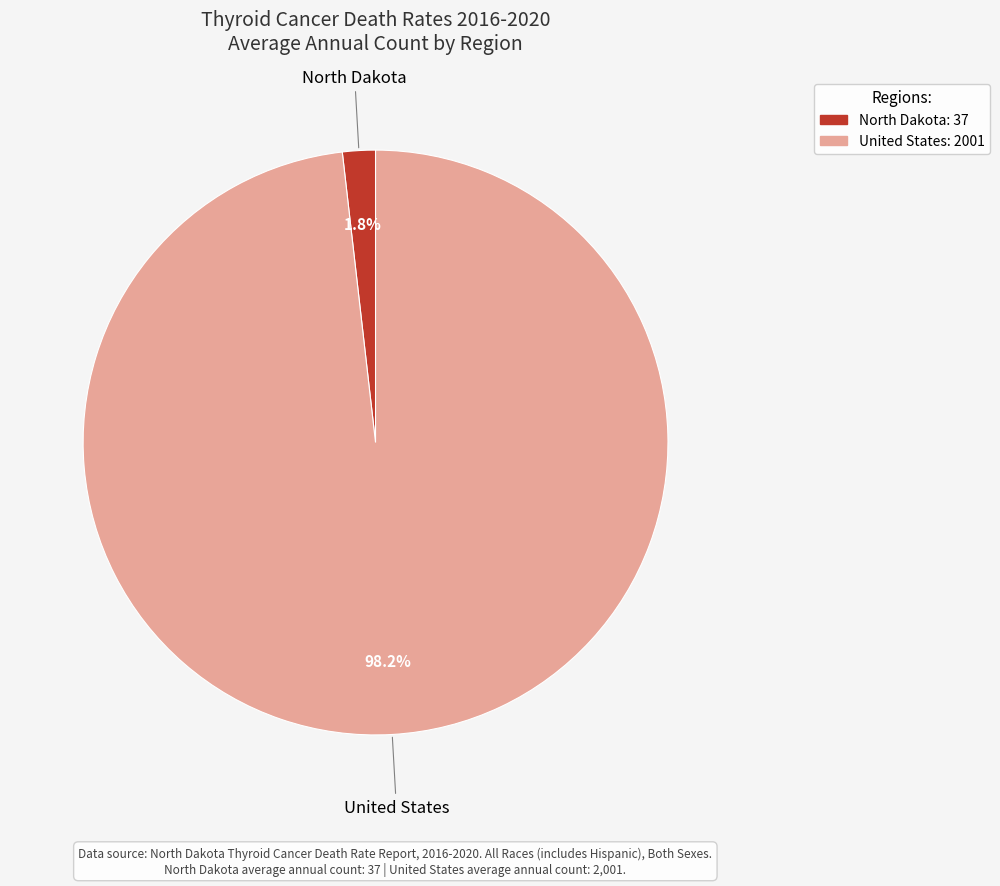

To the nearest percent, what is the combined percentage of North Dakota and United States?

100%